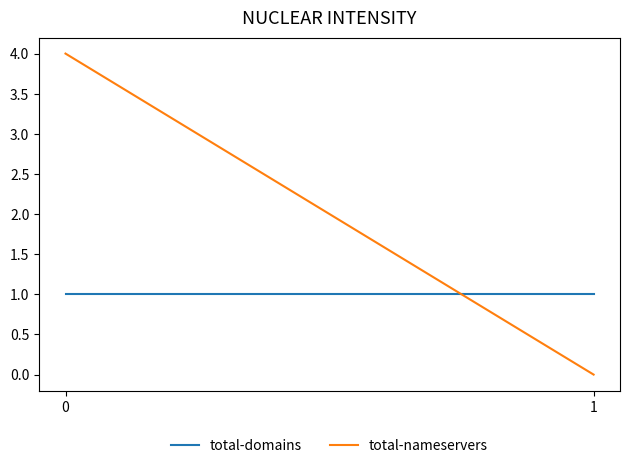

How many positive values does the total-nameservers series have?

1